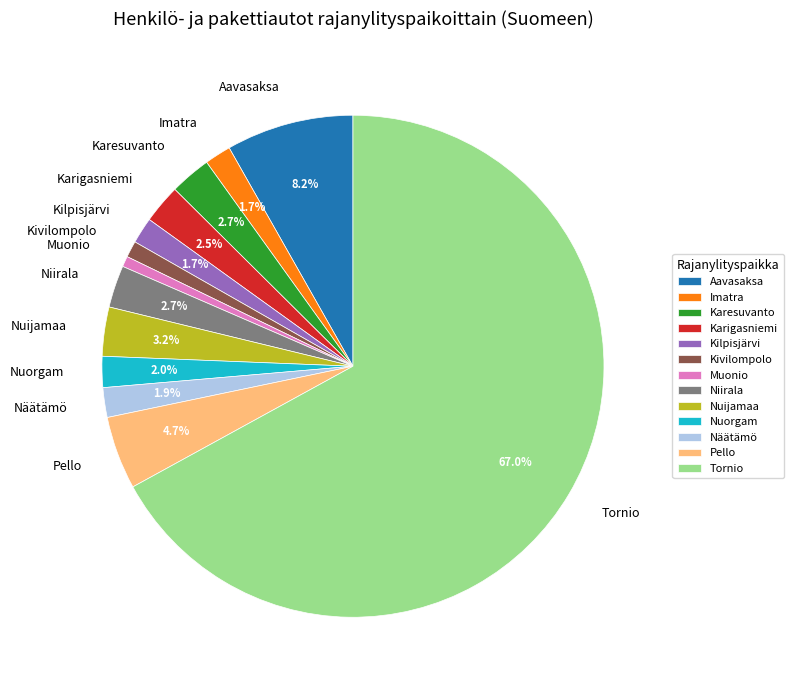

Which has a higher value, Kilpisjärvi or Niirala?

Niirala